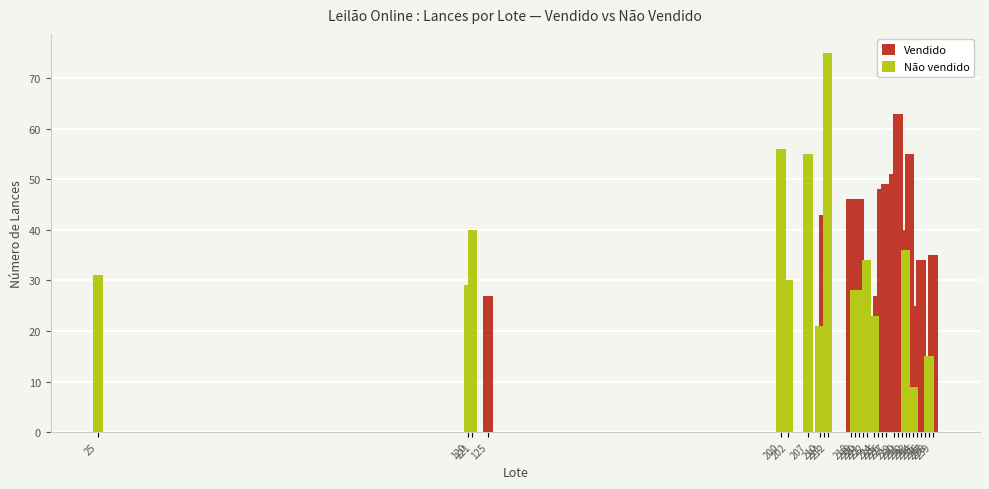

What is the spread (max minus min) of values at 222?

20